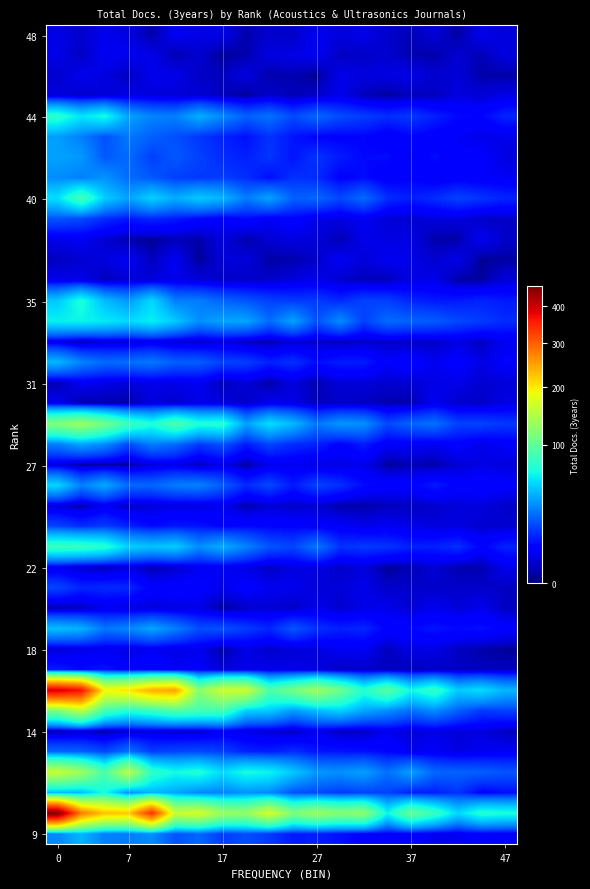

Count the number of data series in this chart.

40